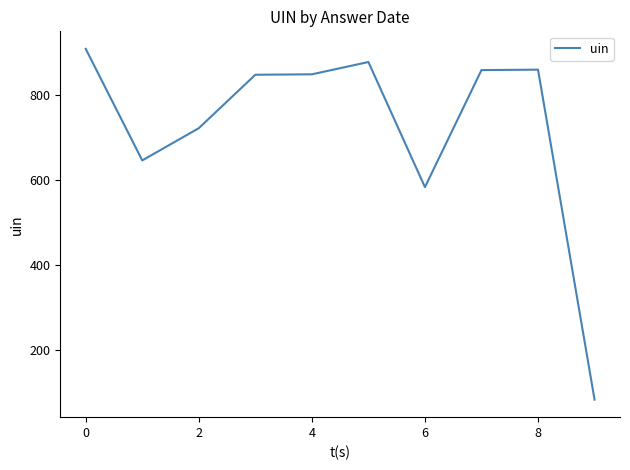

What is the difference between the maximum and minimum values?

827